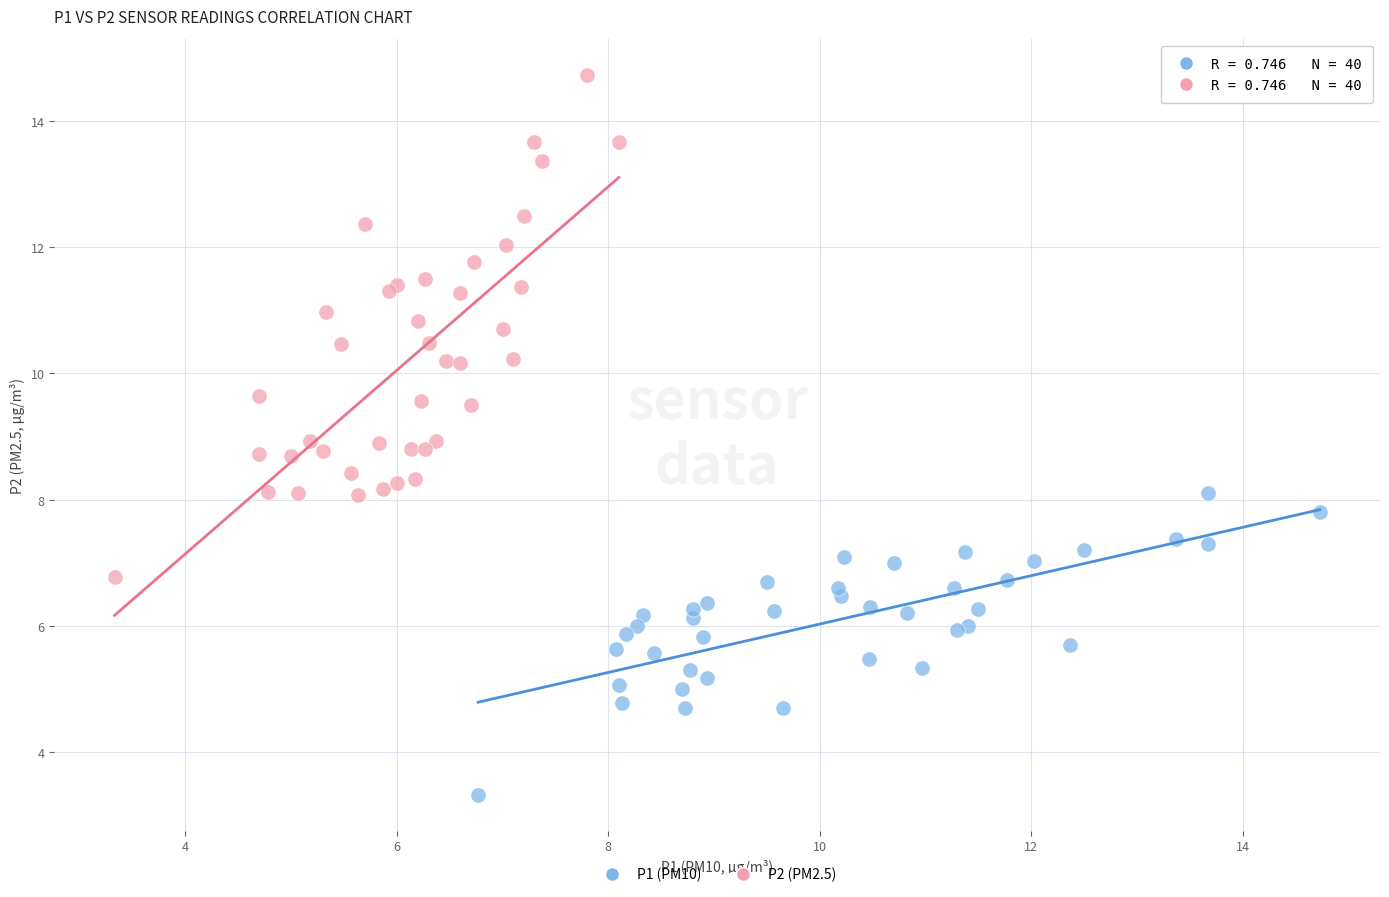

Which series has the widest spread of Y values?

P2 (PM2.5)